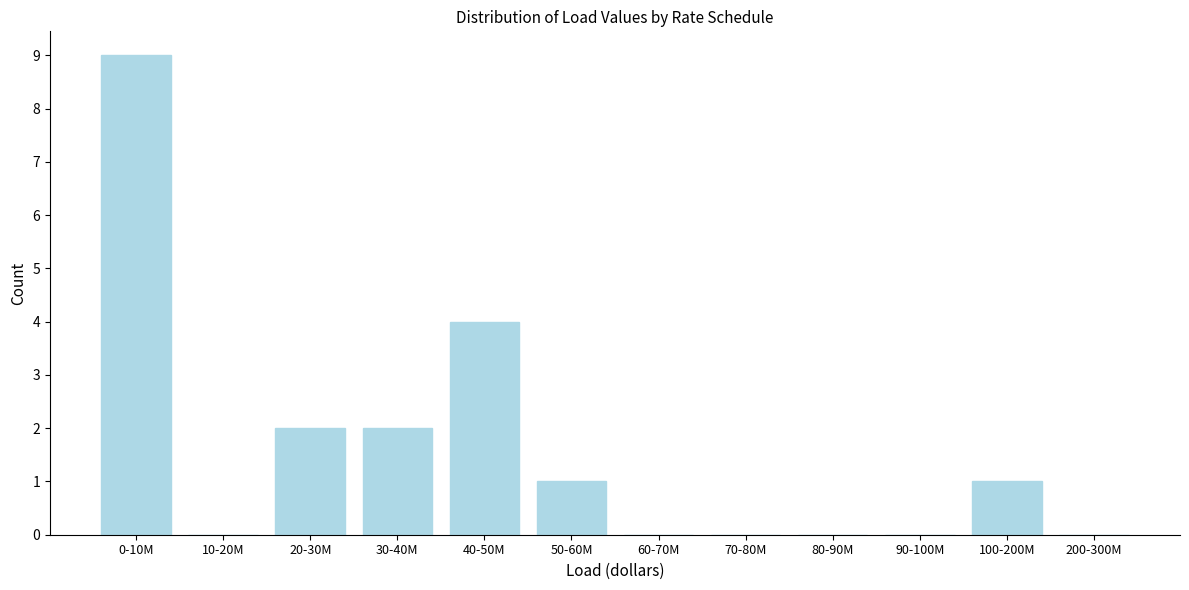

Reading left to right, list all the values displayed in this chart.

0-10M=9	10-20M=0	20-30M=2	30-40M=2	40-50M=4	50-60M=1	60-70M=0	70-80M=0	80-90M=0	90-100M=0	100-200M=1	200-300M=0